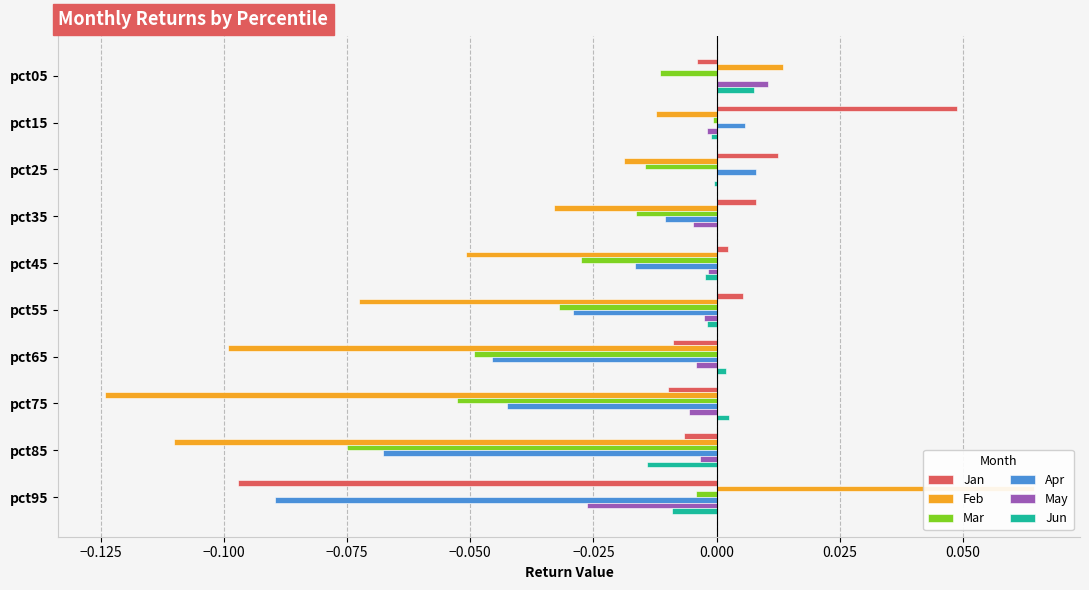

Are the bars horizontal?

Yes